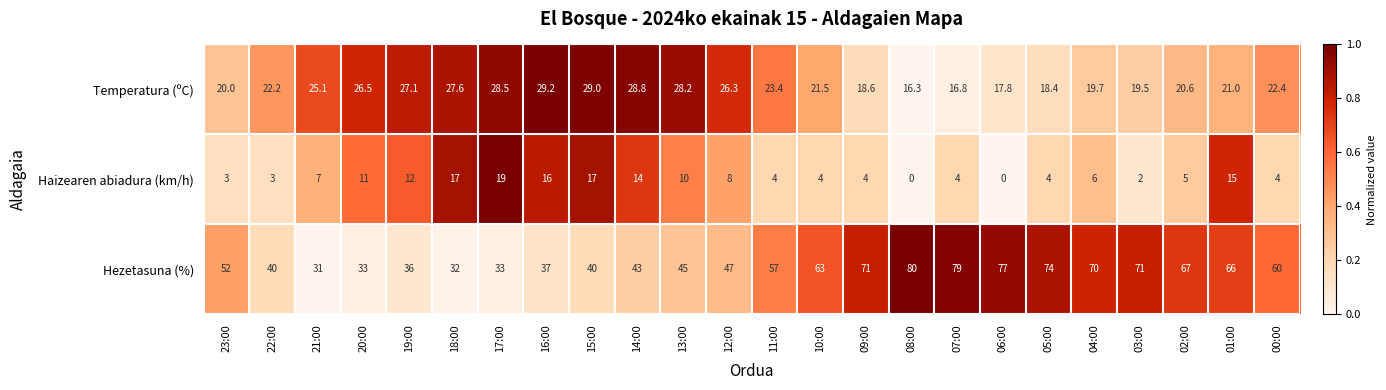

Which series changed the most between 17:00 and 04:00?

Hezetasuna (%)